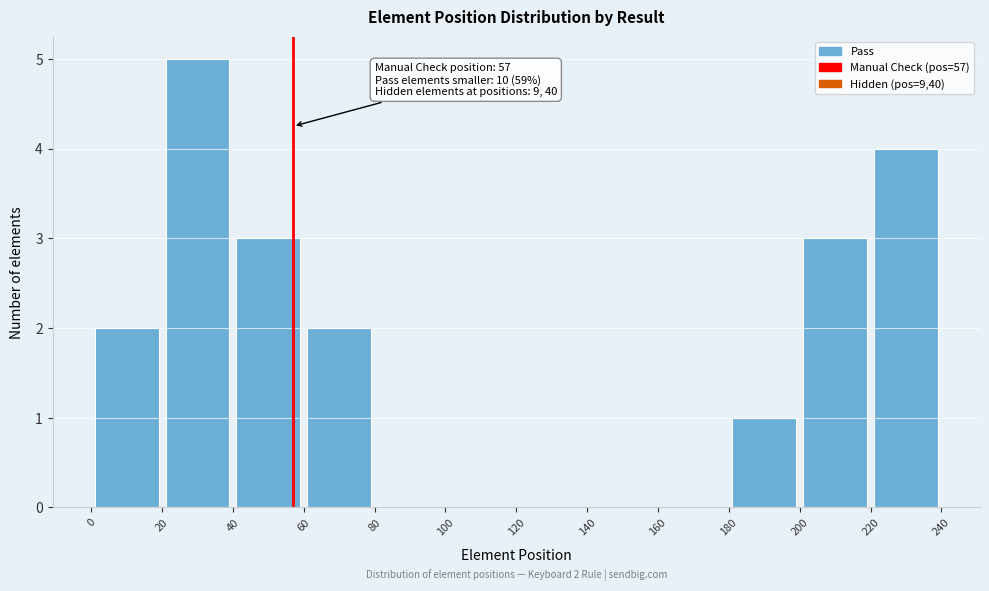

Over which range of the x-axis is the bar tallest?

20 to 40